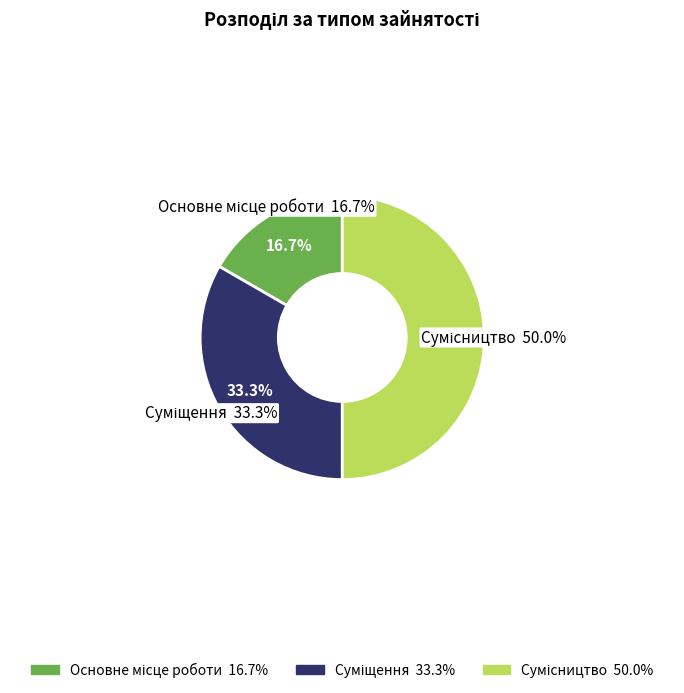

Between Основне місце роботи and Сумісництво, which is larger?

Сумісництво